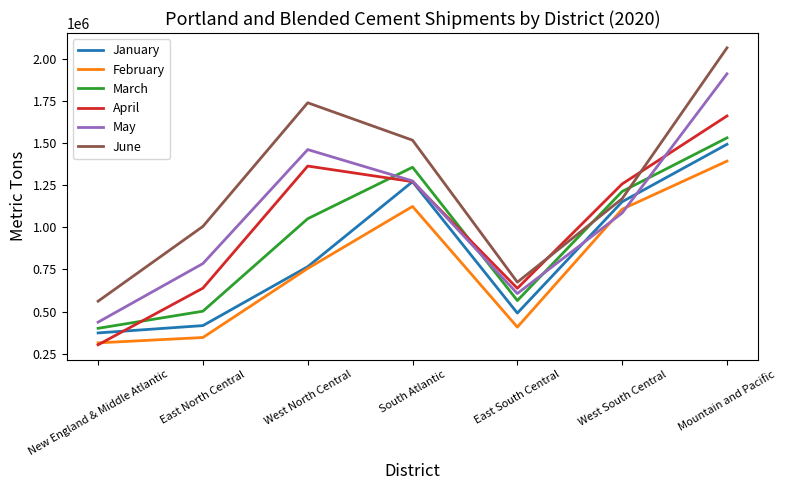

True or false: May has a value of 606849 at East South Central.

True